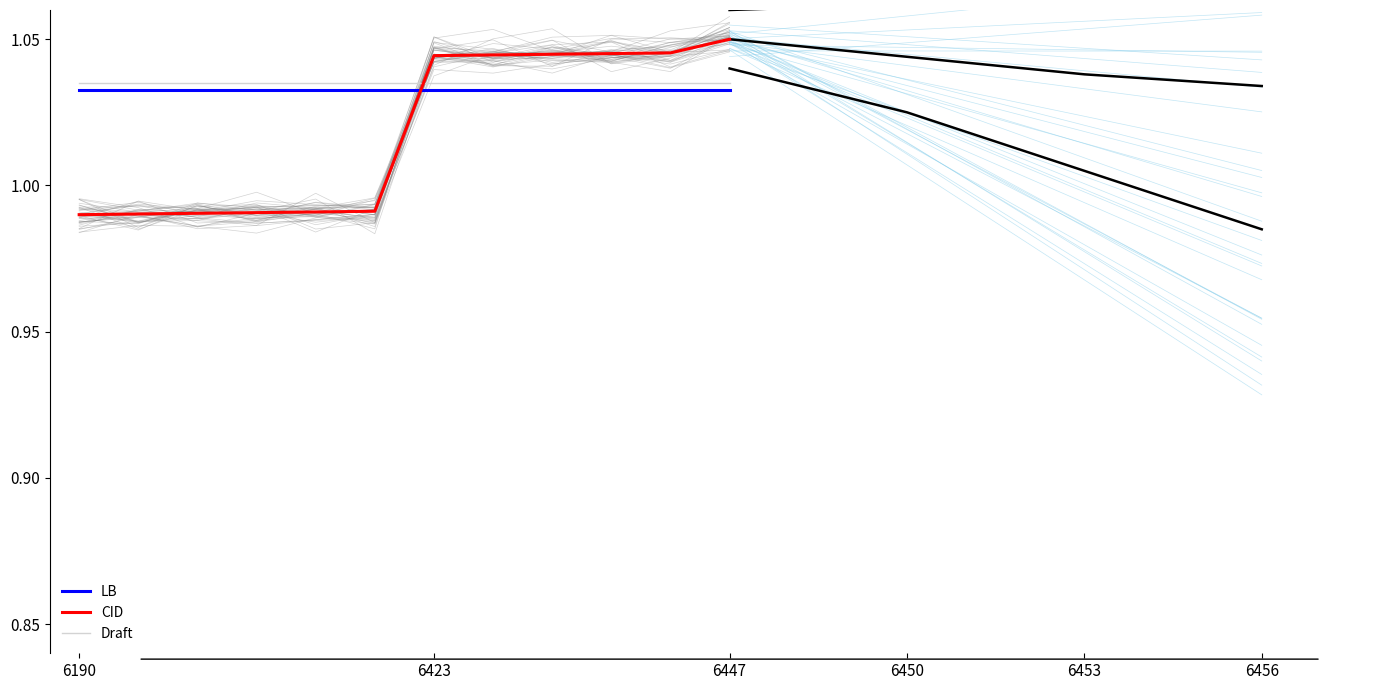

True or false: Draft and CID intersect in this chart.

True